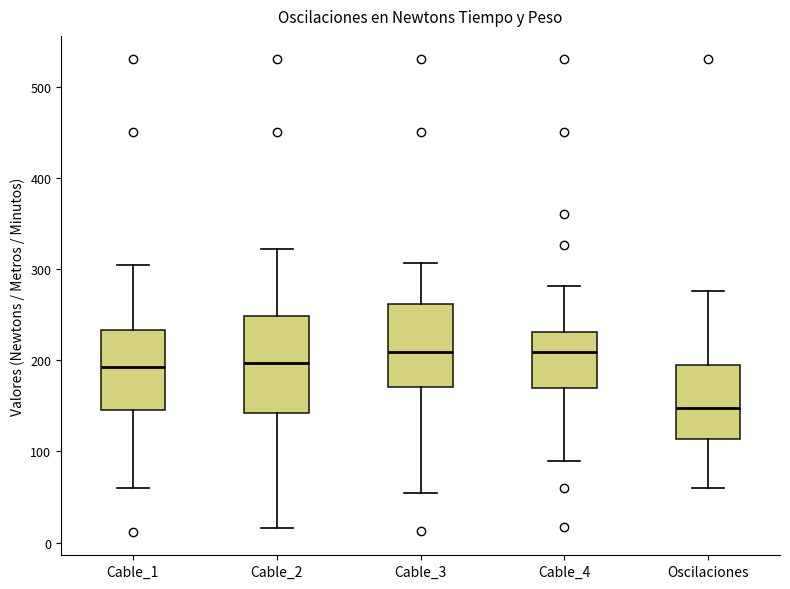

Where does the median line of the box for Cable_4 sit on the y-axis? The values are not printed on the chart, so give them approximately, as read against the axis.

210